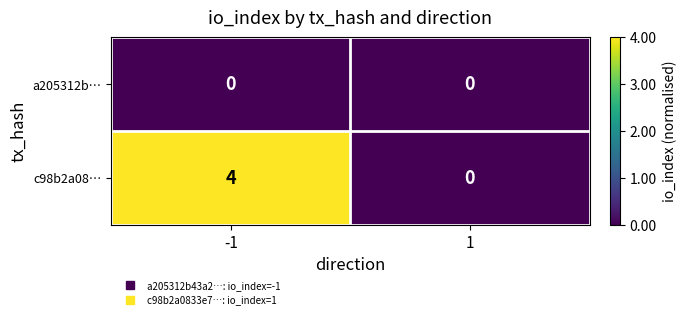

The a205312b… series shows 0 at -1. True or false?

True